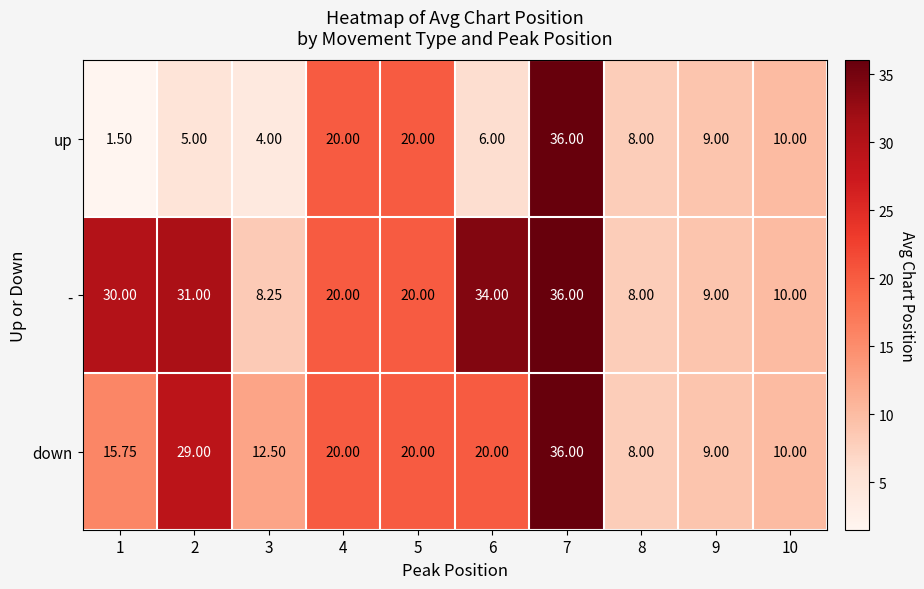

Rank the series by their average value, from lowest to highest.

up, down, -